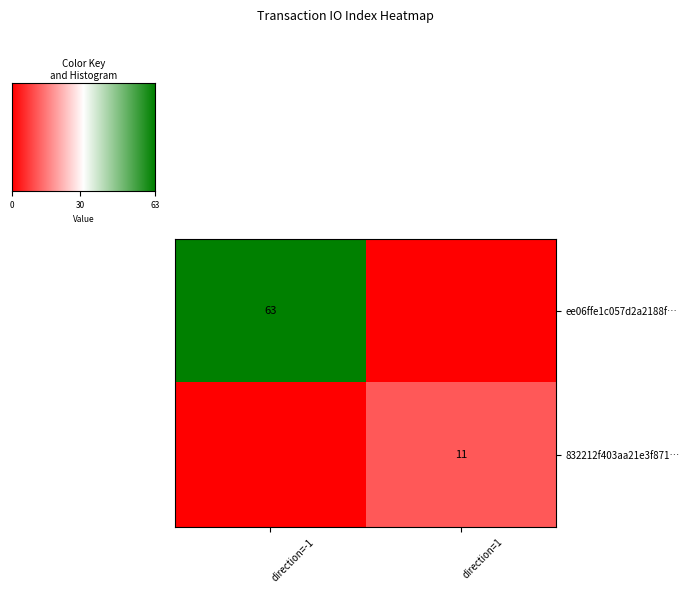

The value of ee06ffe1c057d2a2188f… at direction=-1 is 111. True or false?

False